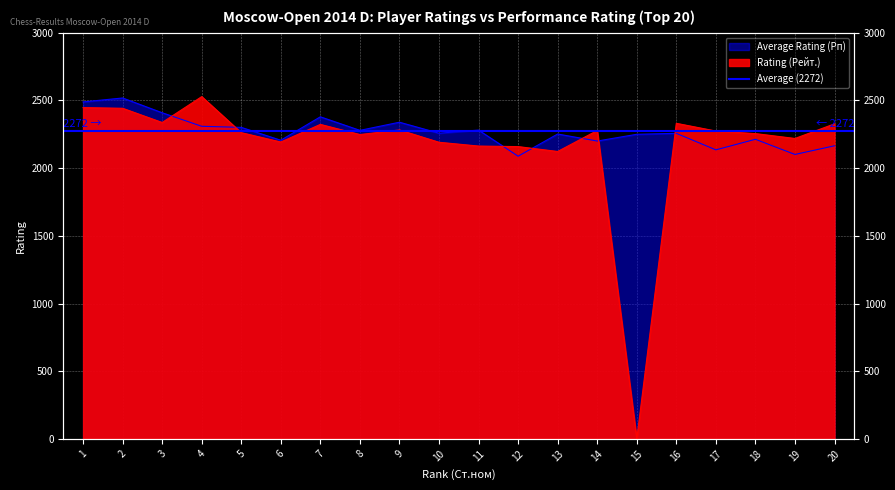

Read the Average Rating (Рп) value at 20.

2165